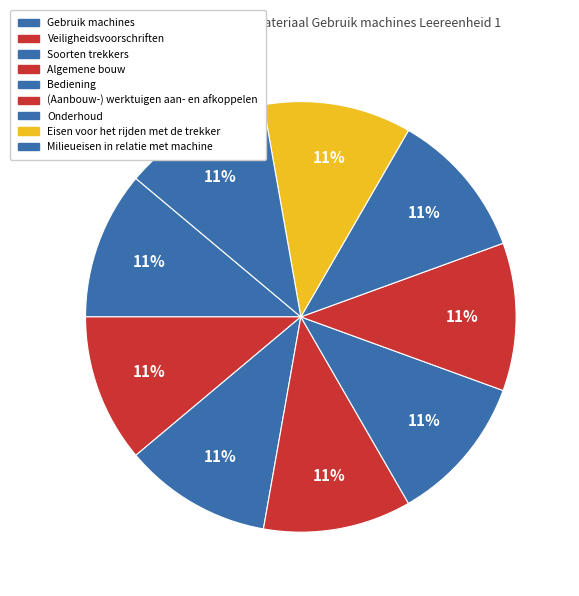

How much of the chart is everything except Bediening?

88.9%